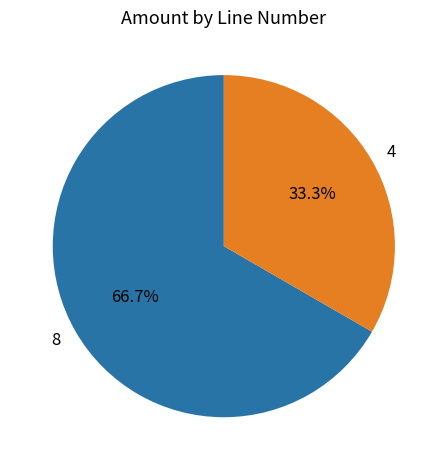

To the nearest percent, what is the difference between the largest and smallest slice percentages?

33%